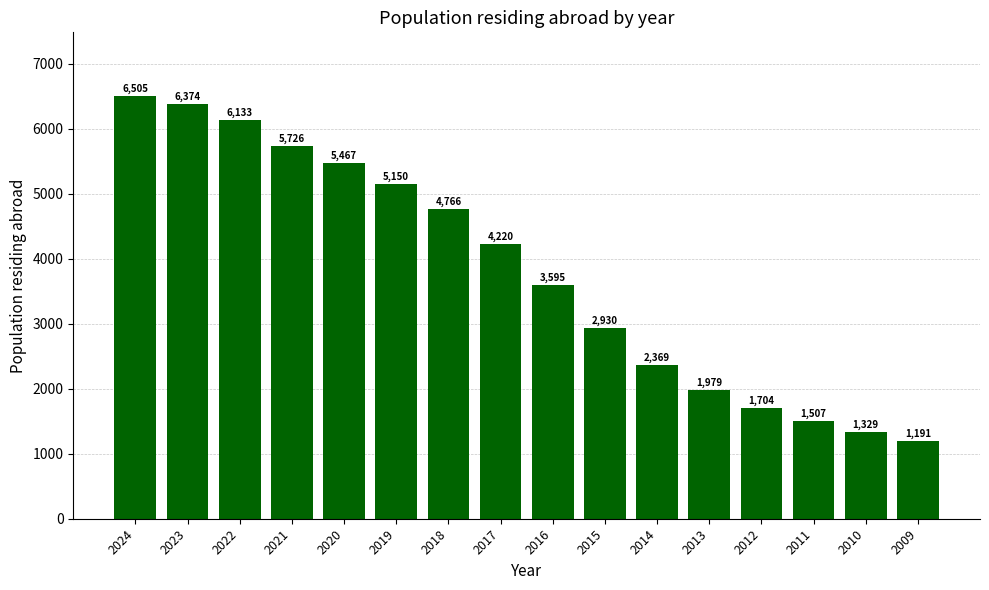

The chart shows a value of 6850 at 2019. True or false?

False